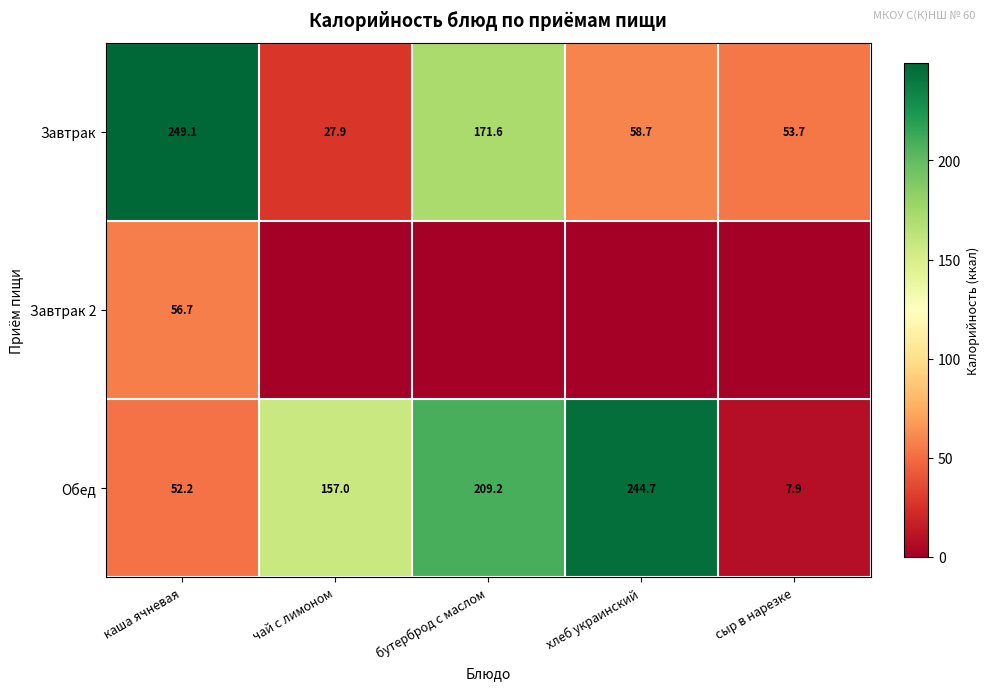

What is the sum of the Обед values at каша ячневая and бутерброд с маслом?

261.4